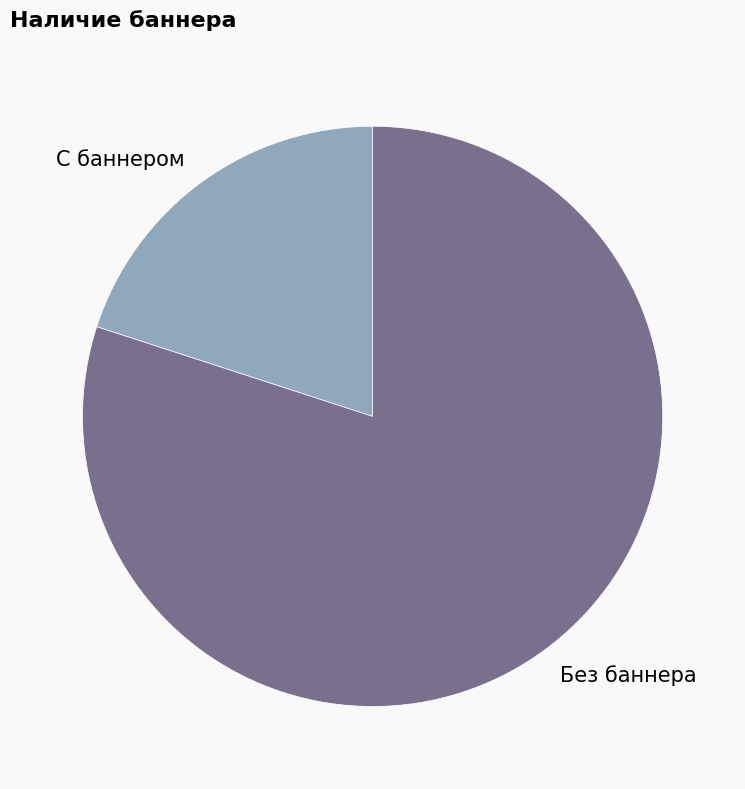

Which category has the biggest portion of the pie?

Без баннера